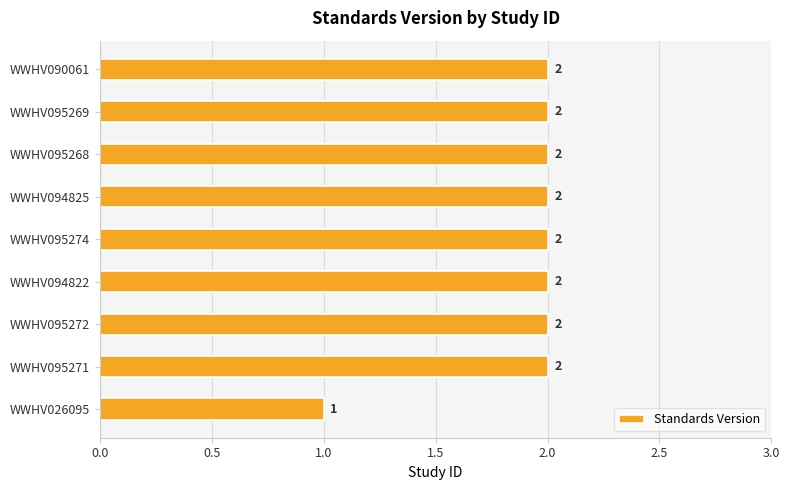

Which label corresponds to the smallest value in the chart?

WWHV026095